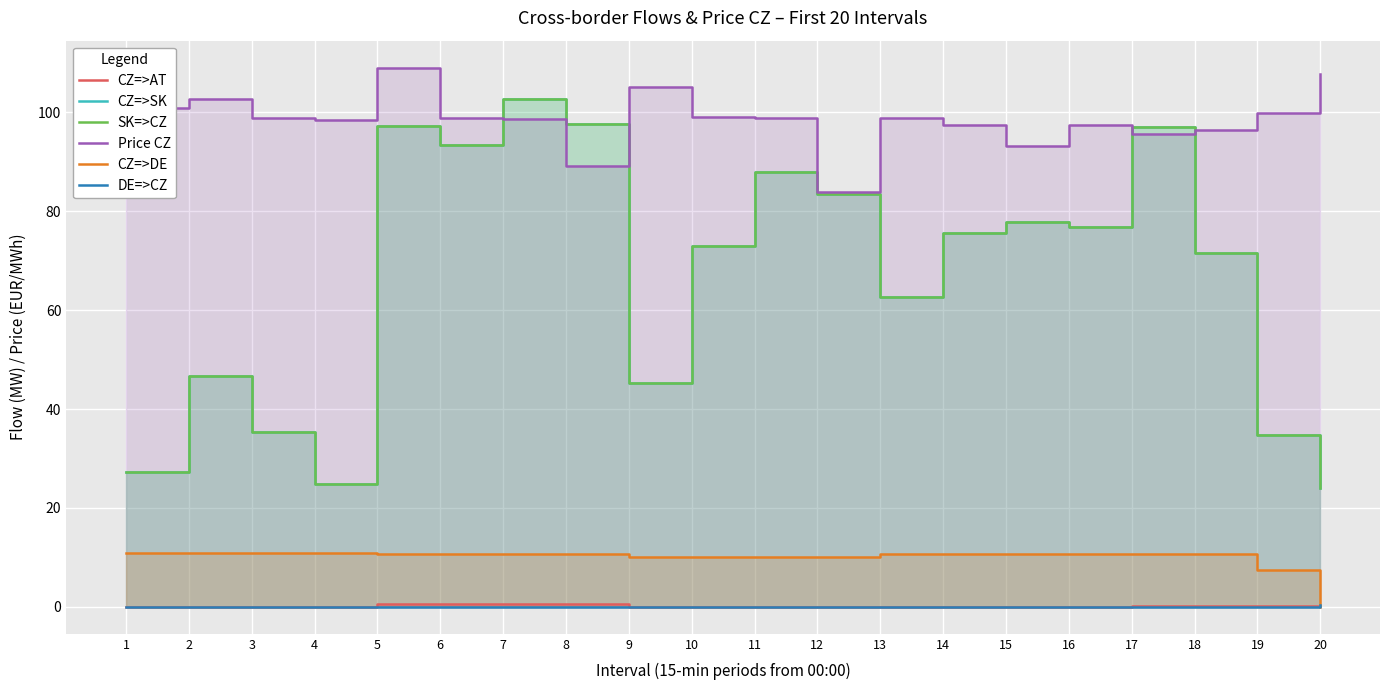

What is the maximum value for CZ=>DE?

10.8